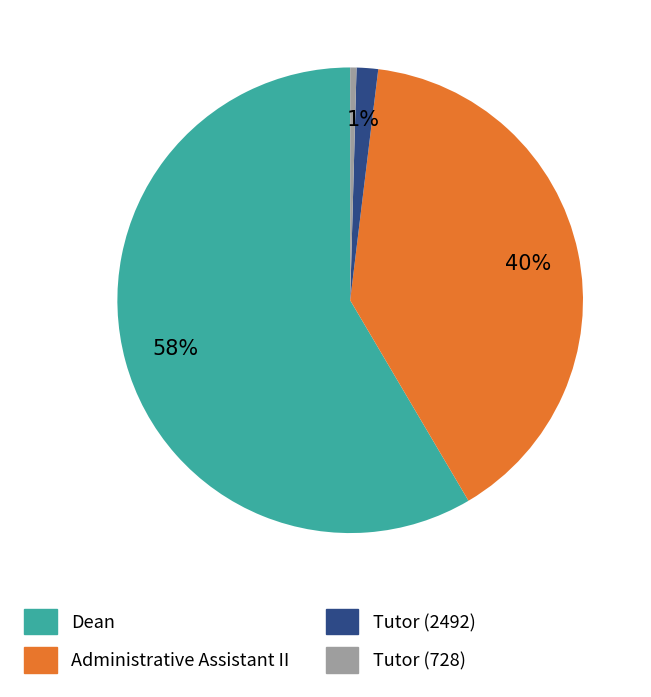

Do Tutor (728) and Tutor (2492) together represent more than half of the pie?

No